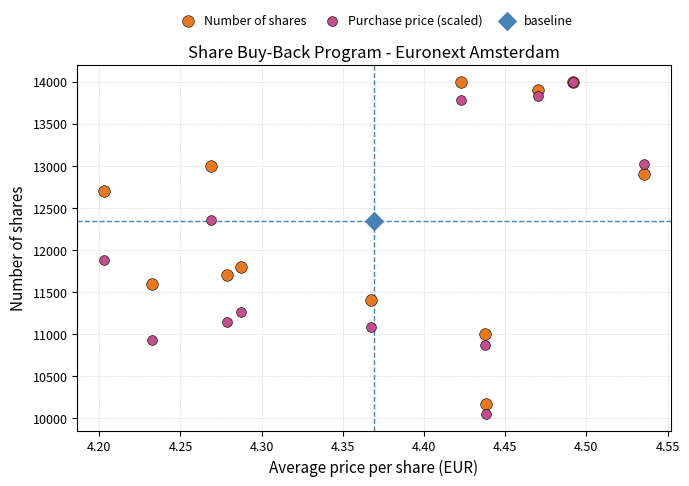

What are all the series names shown in the legend?

Number of shares, Purchase price (scaled), baseline